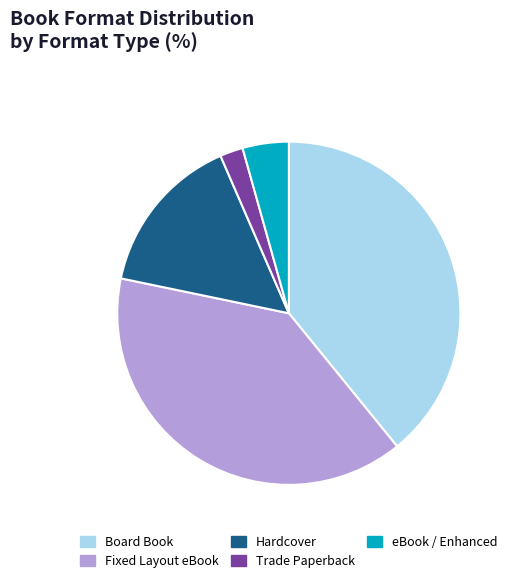

Between Hardcover and Fixed Layout eBook, which is larger?

Fixed Layout eBook